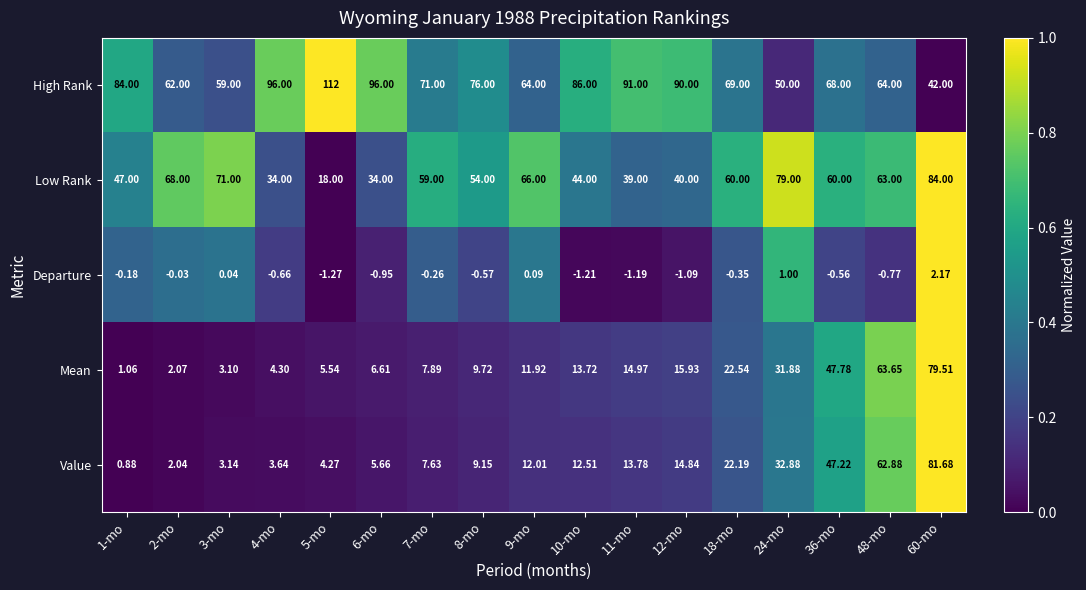

Which series has the largest total across all categories?

High Rank